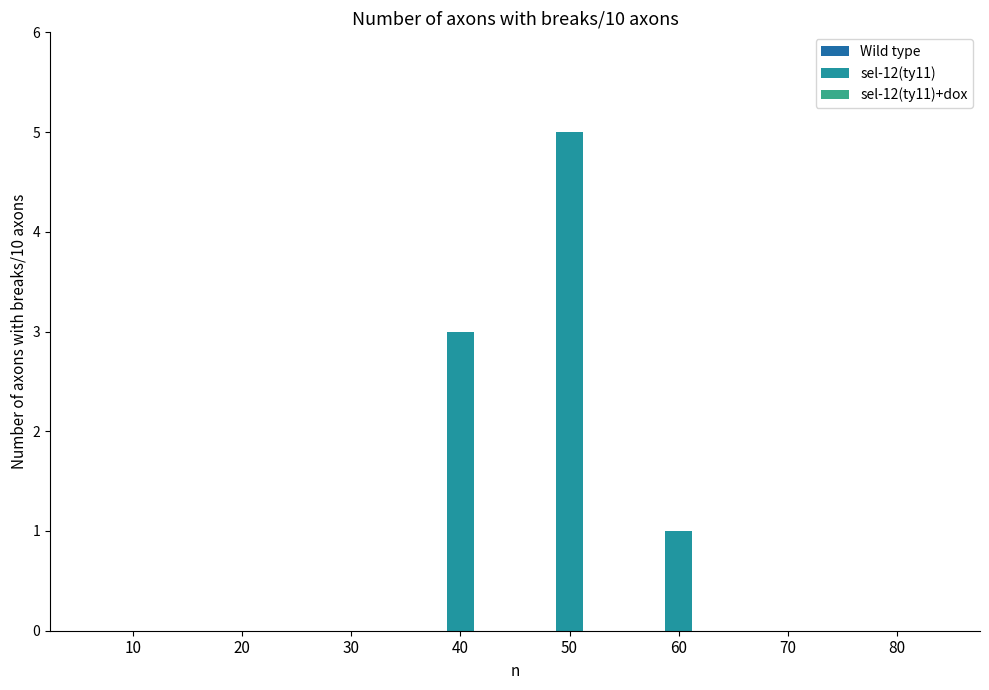

How many series are shown in this chart?

1